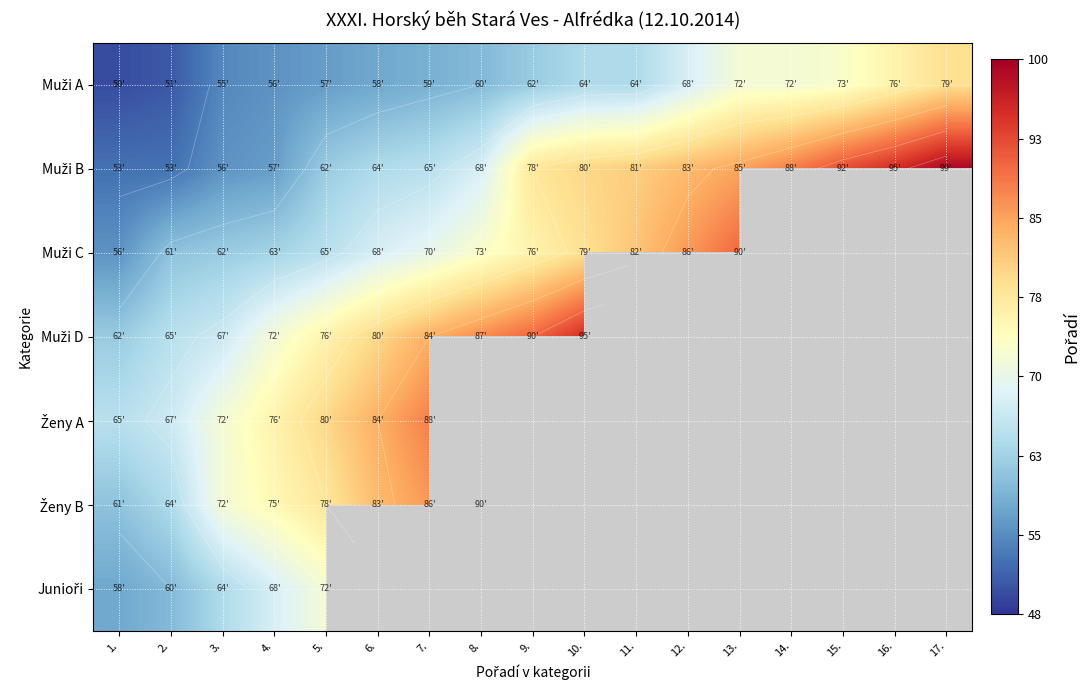

How many positive values does the Junioři series have?

5